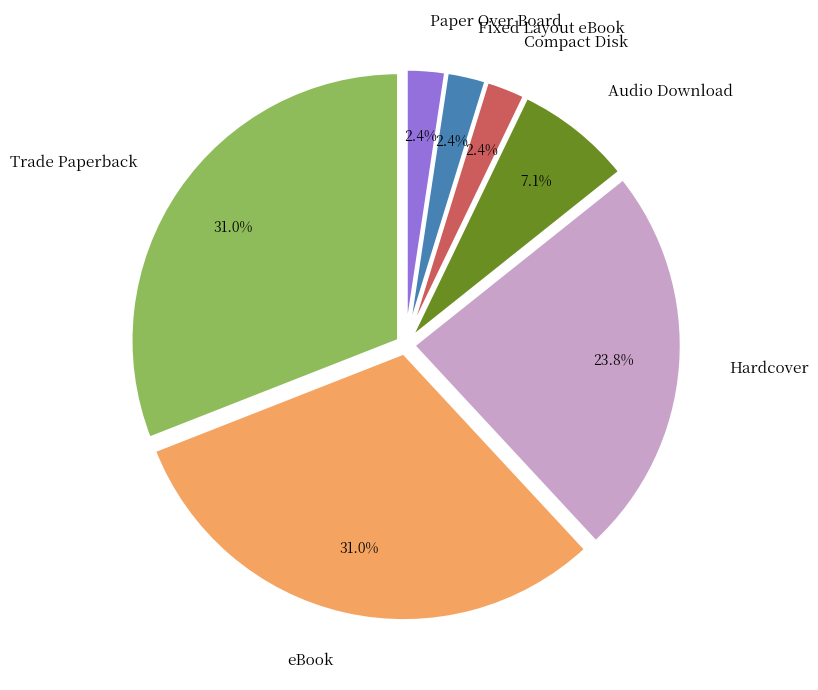

What percentage is NOT represented by eBook?

69.0%